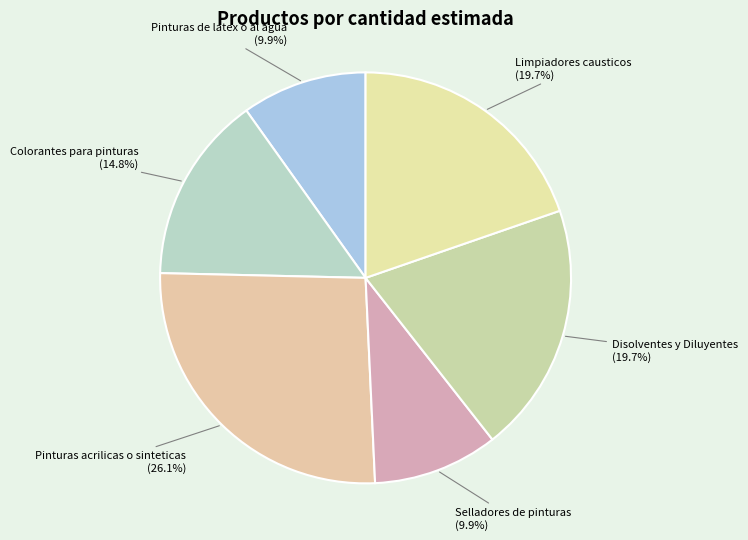

True or false: Selladores de pinturas accounts for 10% of the total.

True